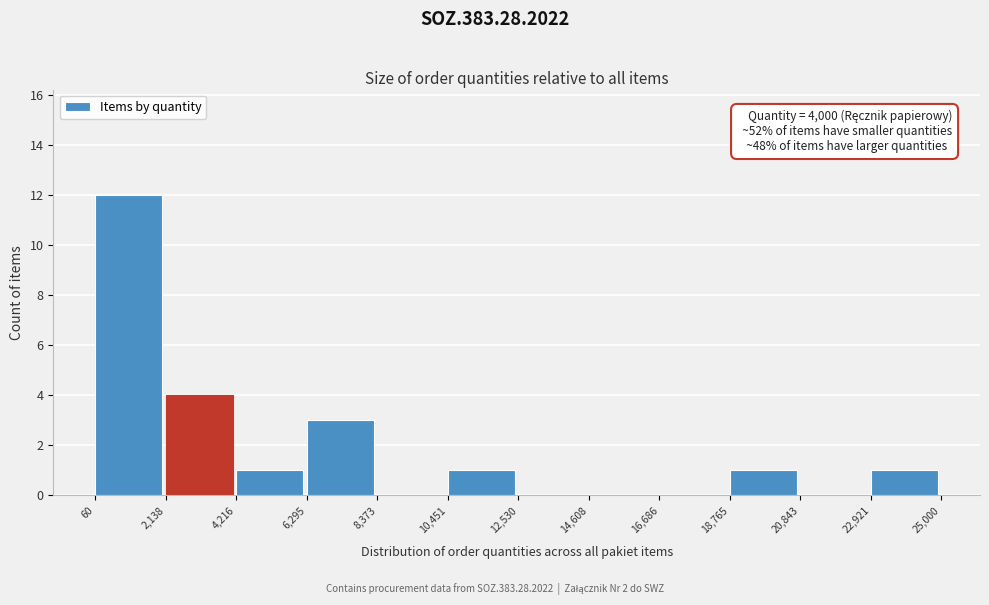

Over which range of the x-axis is the bar tallest?

60 to 2,138